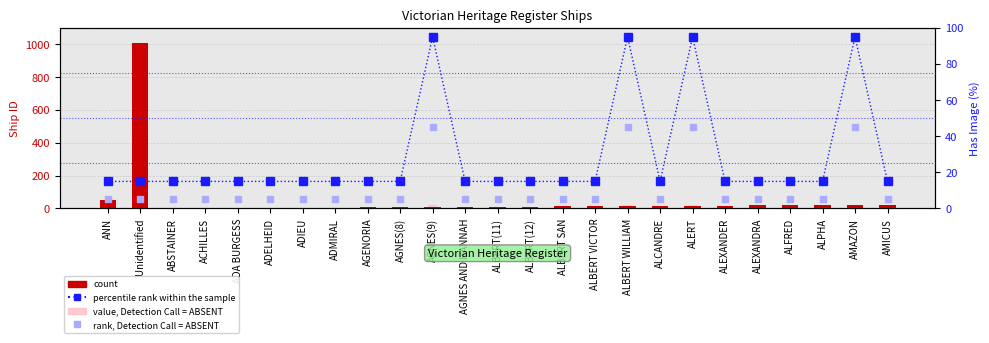

Rank the series at AGENORIA from lowest to highest value.

value, Detection Call = ABSENT, rank, Detection Call = ABSENT, count, percentile rank within the sample